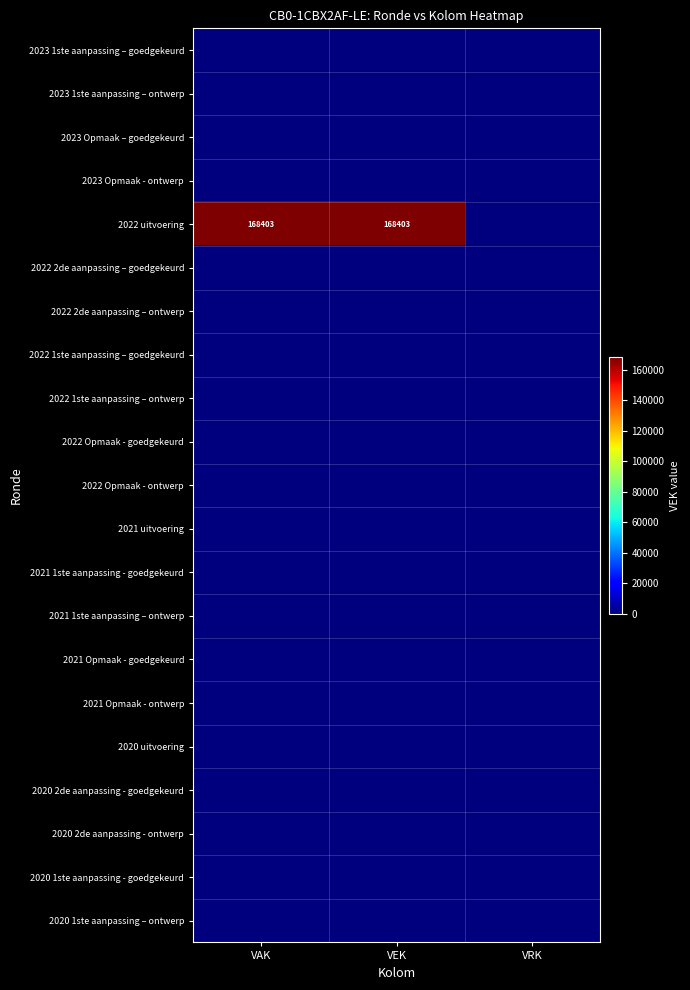

At which label is 2020 1ste aanpassing - goedgekeurd closest to 0?

VAK